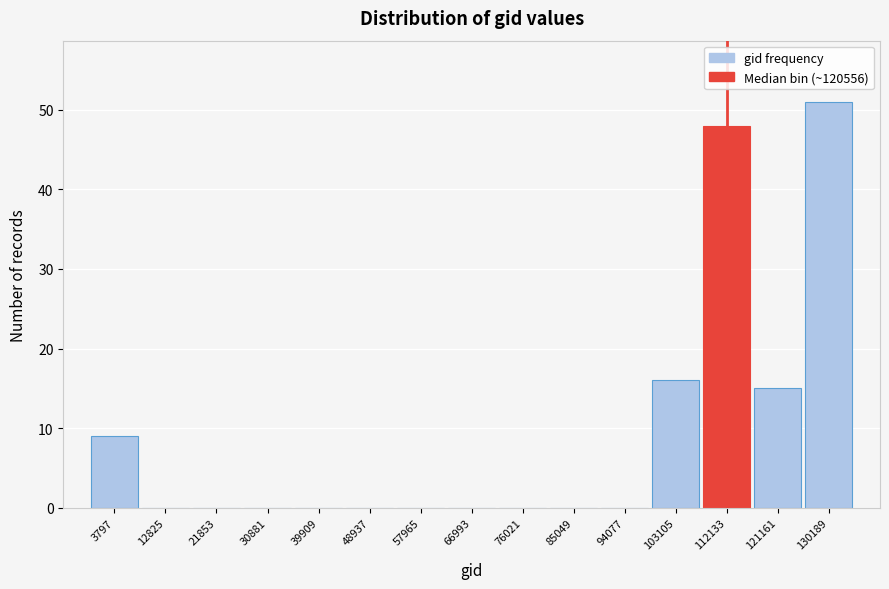

Reading right to left, list all the values displayed in this chart.

130189=51	121161=15	112133=48	103105=16	94077=0	85049=0	76021=0	66993=0	57965=0	48937=0	39909=0	30881=0	21853=0	12825=0	3797=9